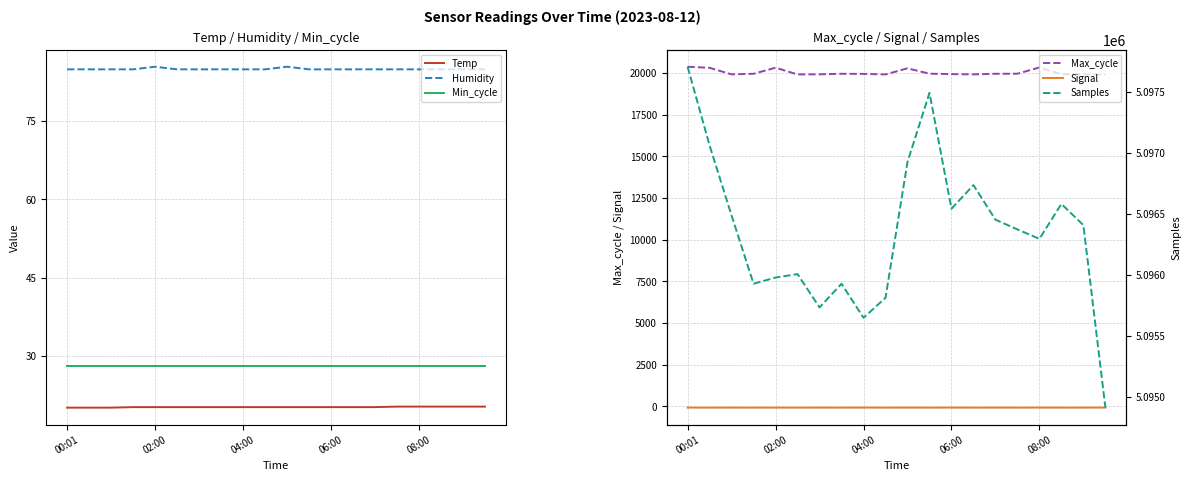

What is the average value of the Max_cycle series?

20025